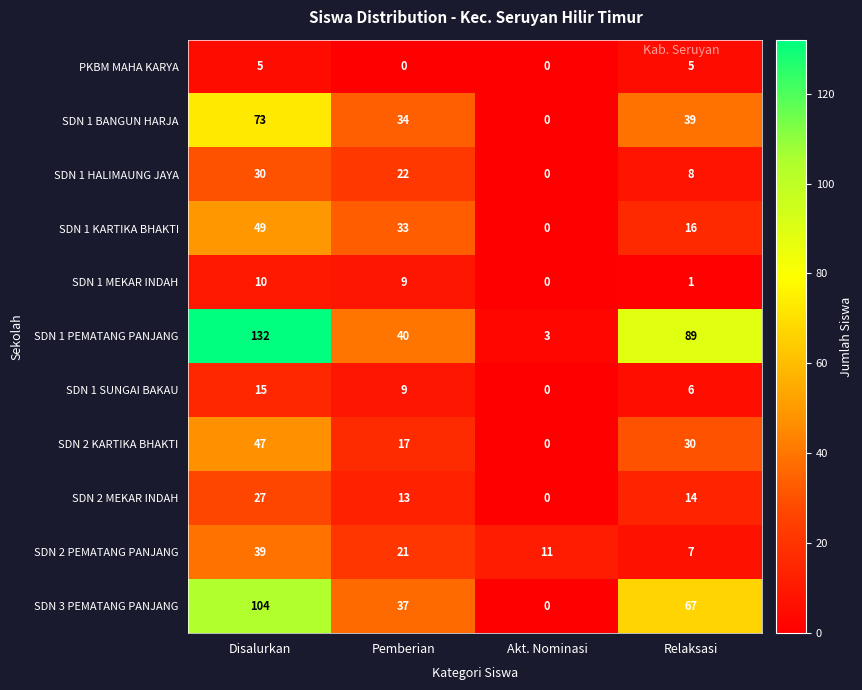

What is the maximum value shown in the chart?

132